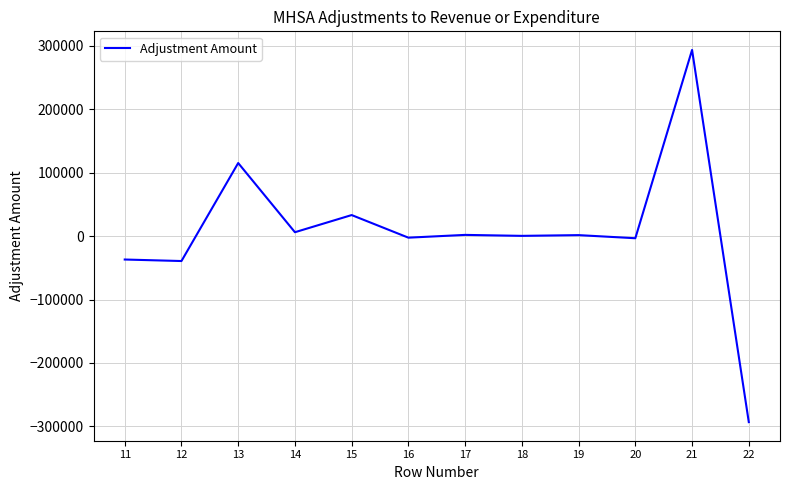

What is the difference between the maximum and minimum values?

586350